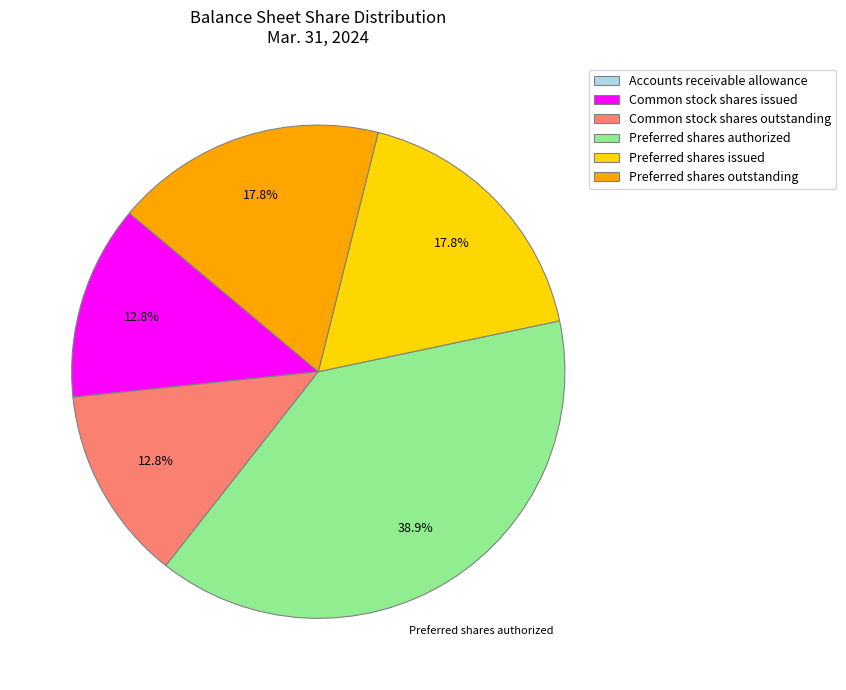

To the nearest percent, what is the difference between the Preferred shares issued and Common stock shares outstanding slice percentages?

5%